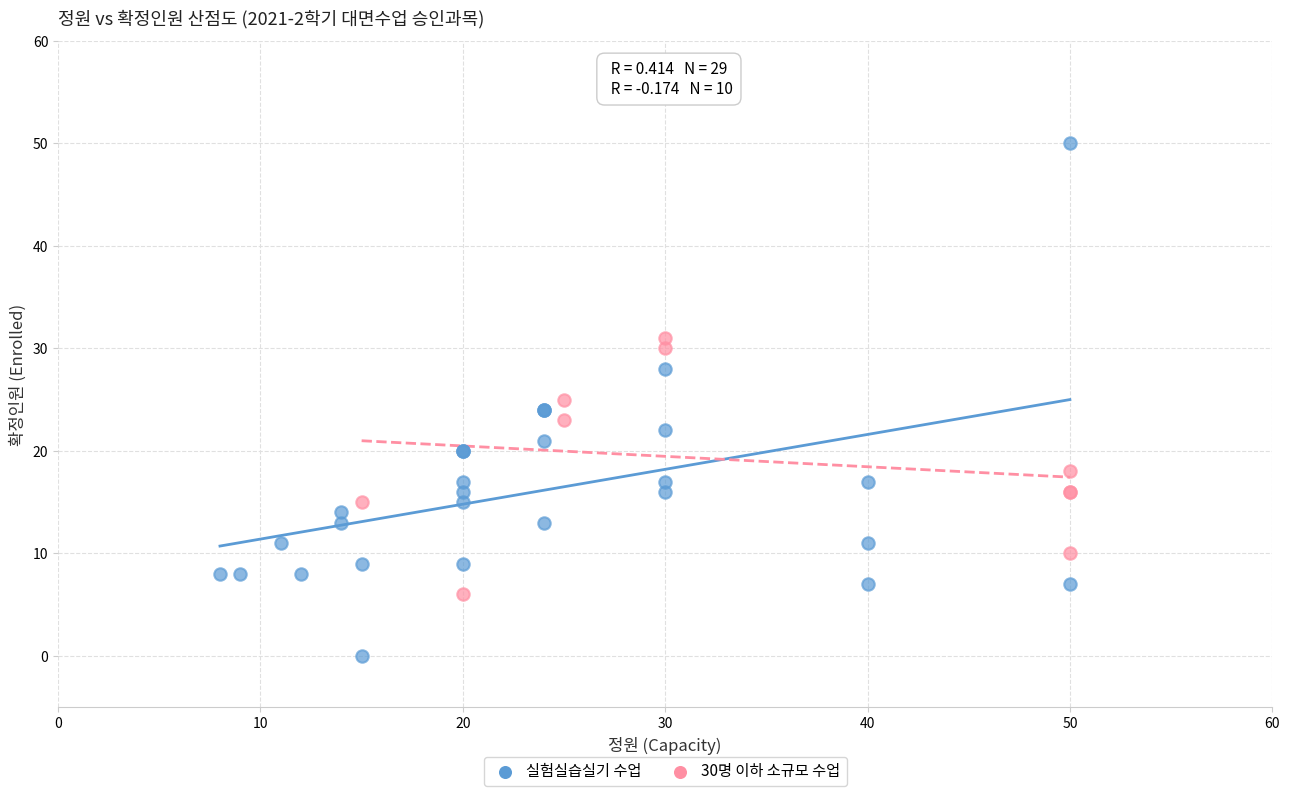

Which series has the largest Y range (max minus min)?

실험실습실기 수업